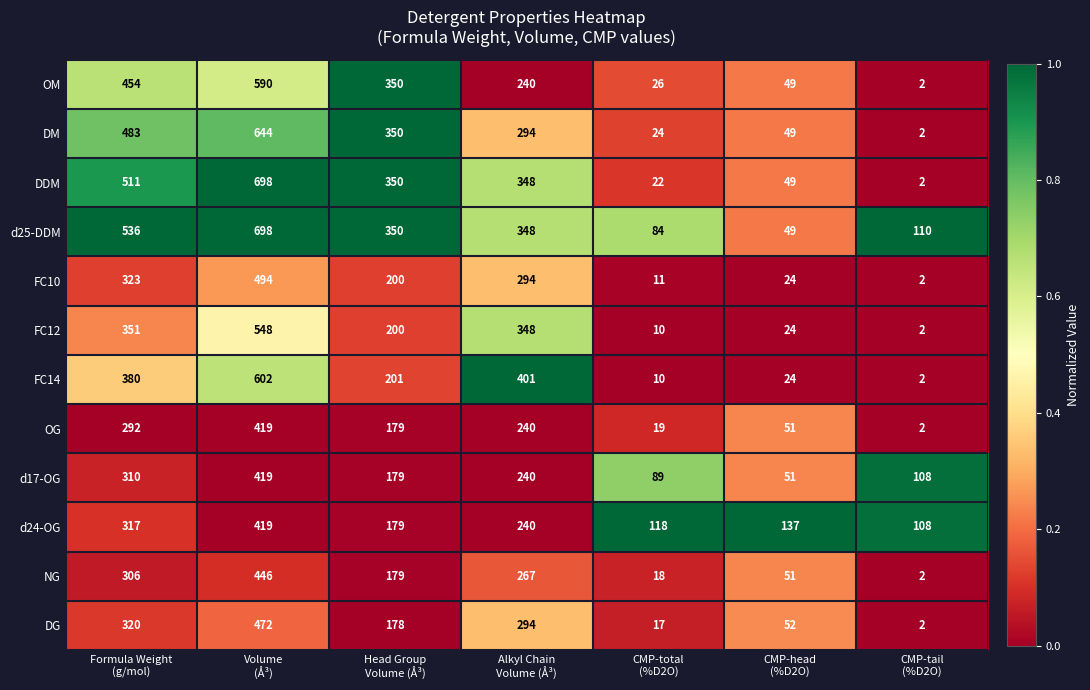

Which series has the largest range (max minus min)?

DDM